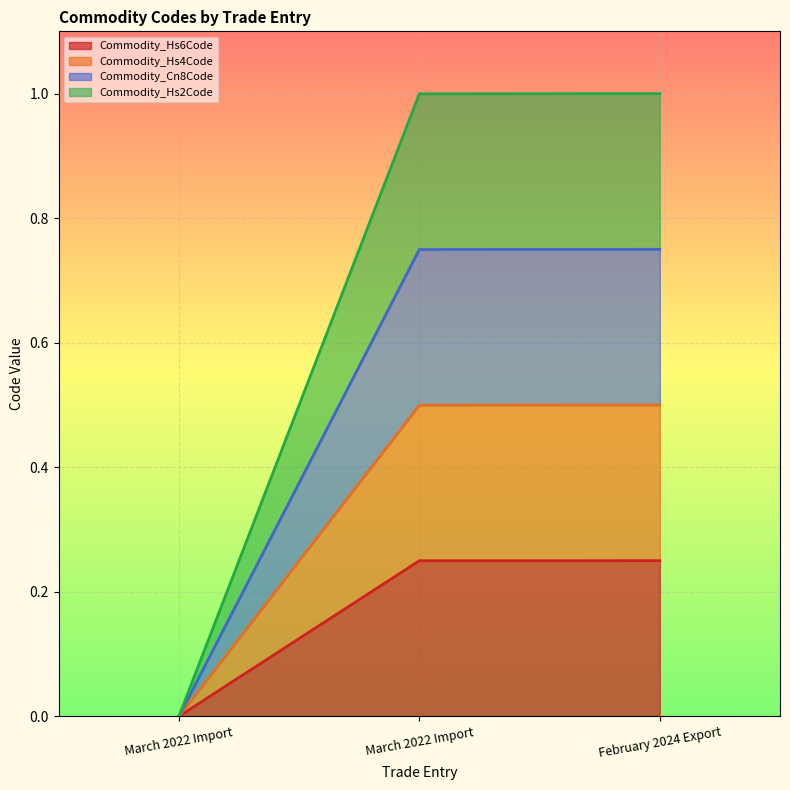

Which label corresponds to the smallest value in the chart?

March 2022 Import